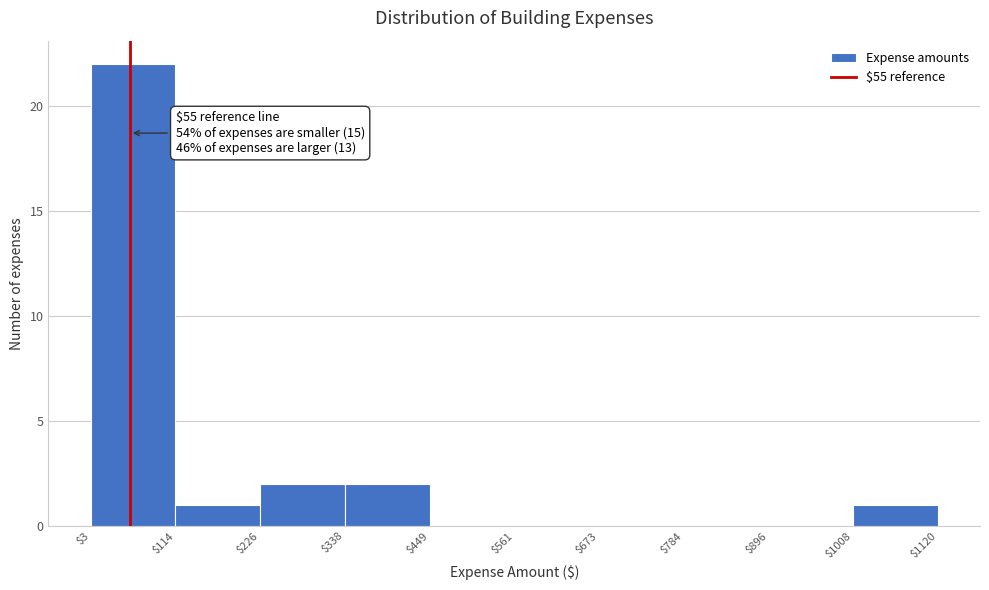

Which range on the x-axis has the tallest bar?

$3 to $114